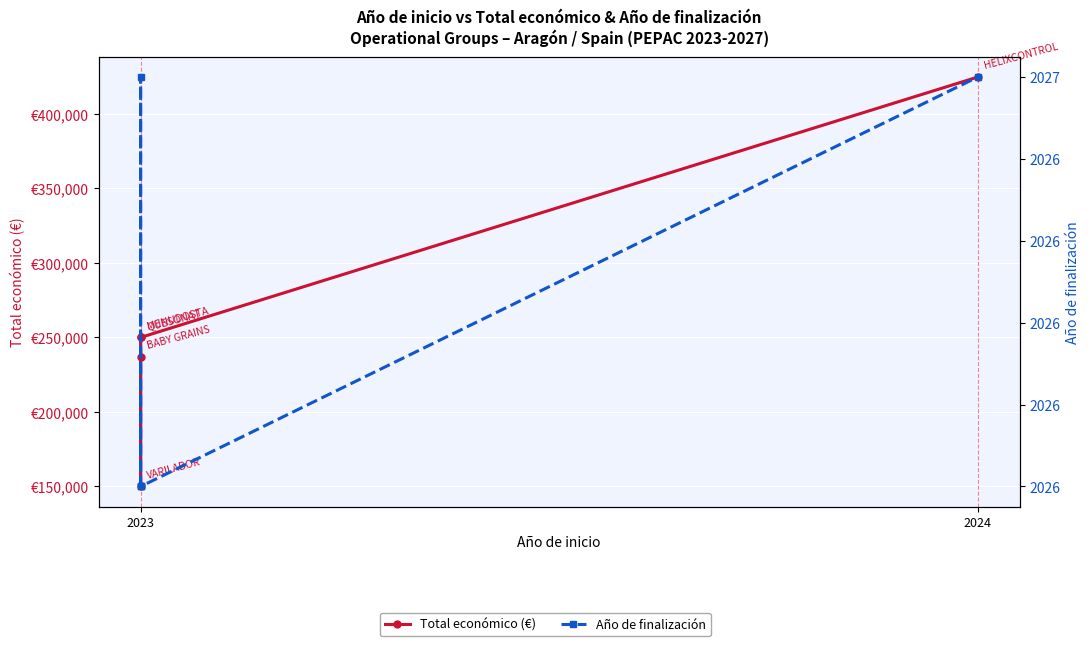

True or false: Año de finalización and Total económico (€) intersect in this chart.

False